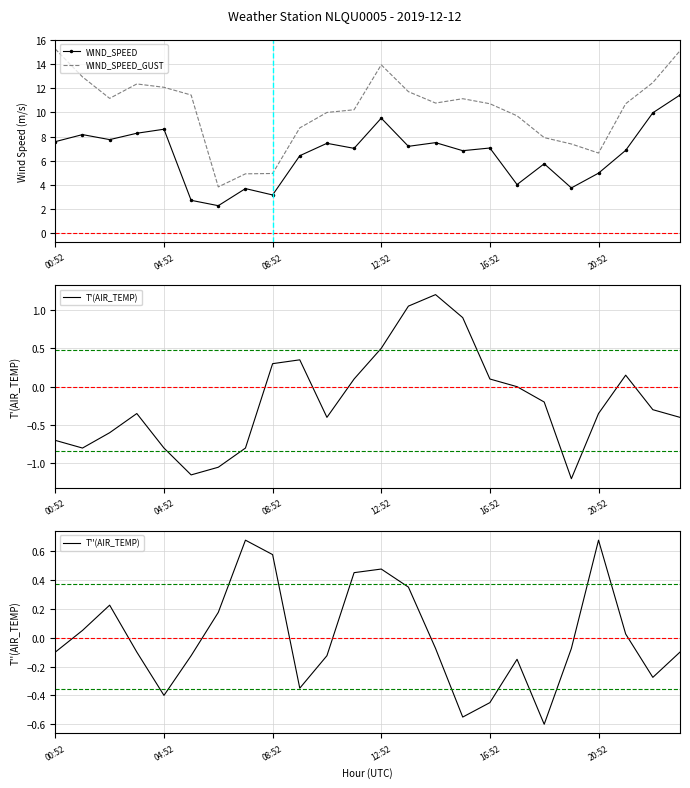

Which series has the largest total across all categories?

WIND_SPEED_GUST